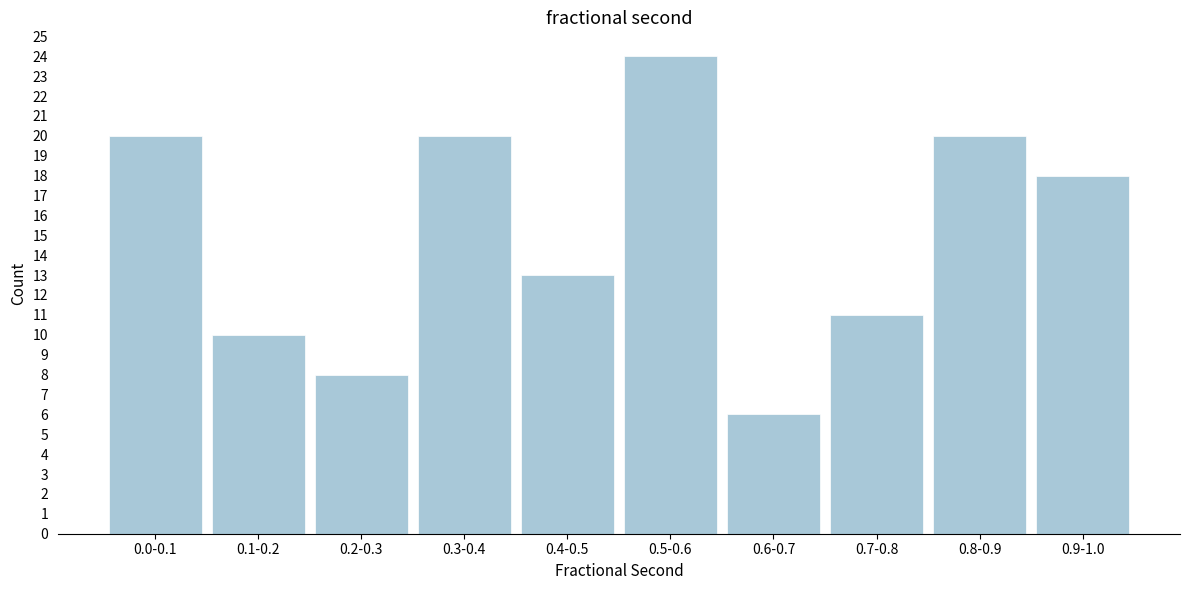

Reading left to right, transcribe all the data shown in this chart.

0.0-0.1=20	0.1-0.2=10	0.2-0.3=8	0.3-0.4=20	0.4-0.5=13	0.5-0.6=24	0.6-0.7=6	0.7-0.8=11	0.8-0.9=20	0.9-1.0=18